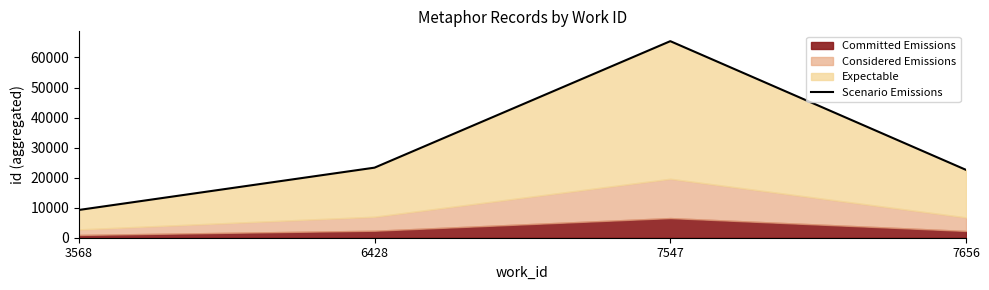

The value at 7547 is 101030. True or false?

False